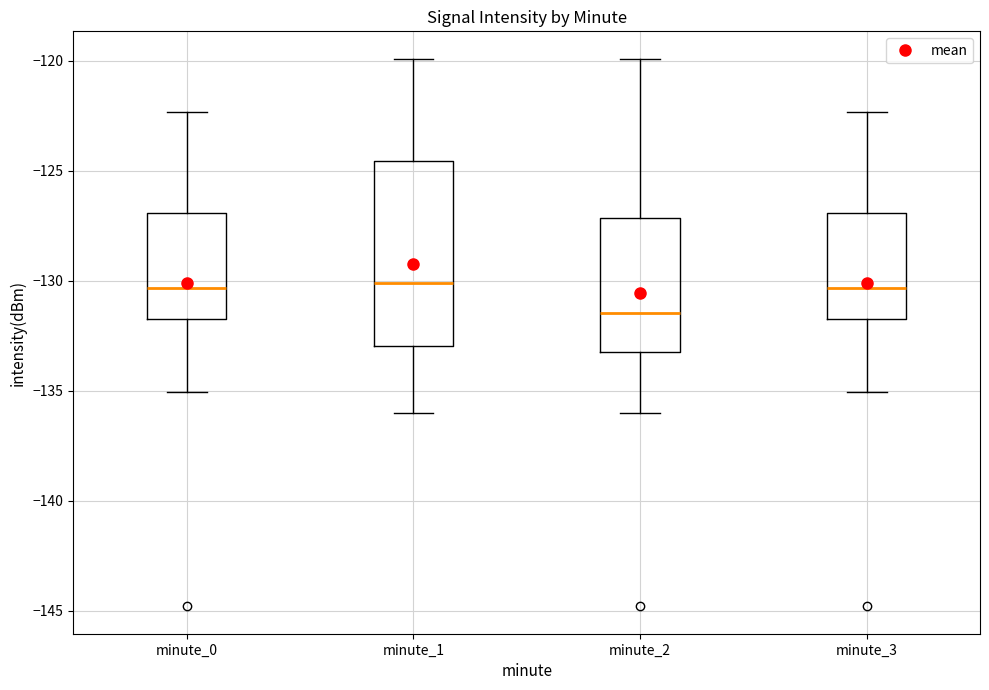

Reading left to right, transcribe this box plot: for each box, give where its median line is, the range the box spans, and where its two whiskers end, as read against the y-axis. The values are not printed on the chart, so give them approximately, as read against the axis.

minute_0: median -130.5, box -131.5 to -127.0, whiskers -135.0 to -122.5
minute_1: median -130.0, box -133.0 to -124.5, whiskers -136.0 to -120.0
minute_2: median -131.5, box -133.0 to -127.0, whiskers -136.0 to -120.0
minute_3: median -130.5, box -131.5 to -127.0, whiskers -135.0 to -122.5